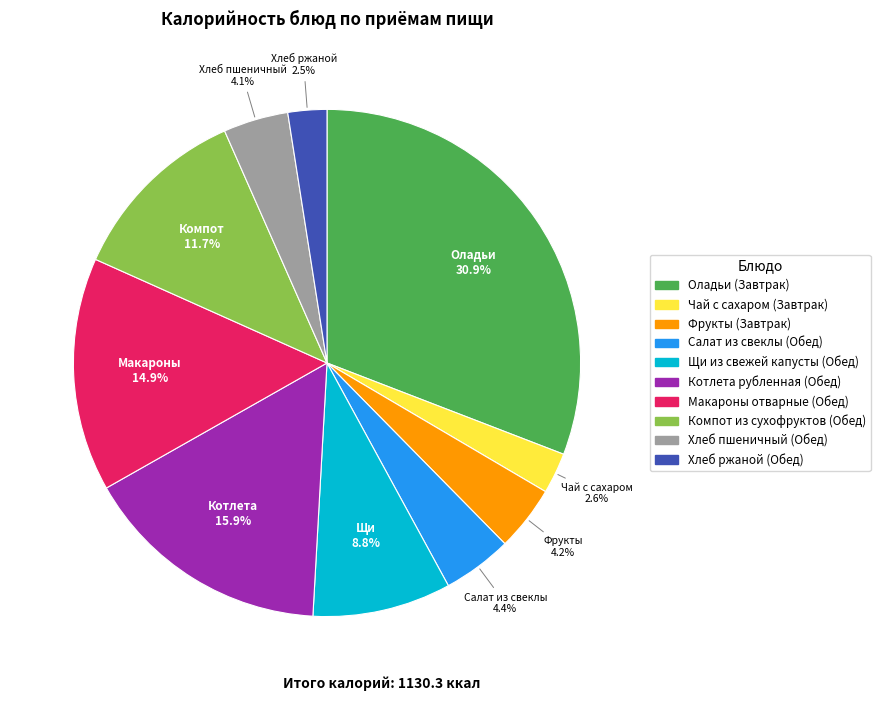

Which has a higher value, Макароны отварные (Обед) or Фрукты (Завтрак)?

Макароны отварные (Обед)